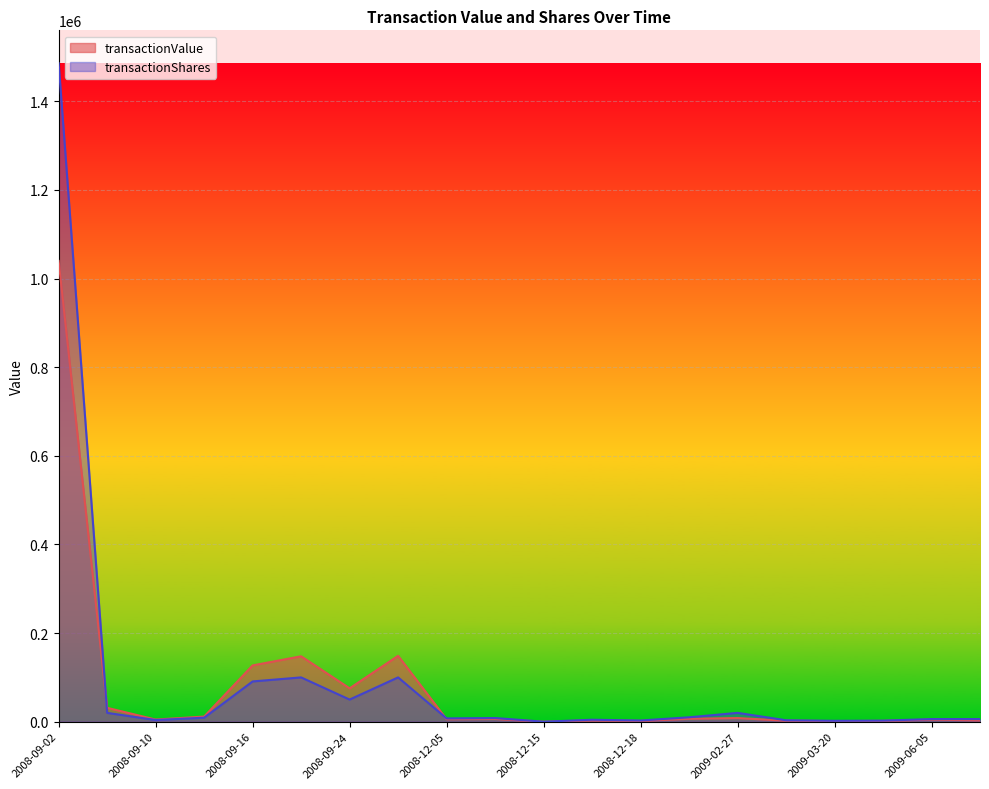

Which series ends up on top after the final intersection of transactionShares and transactionValue?

transactionShares